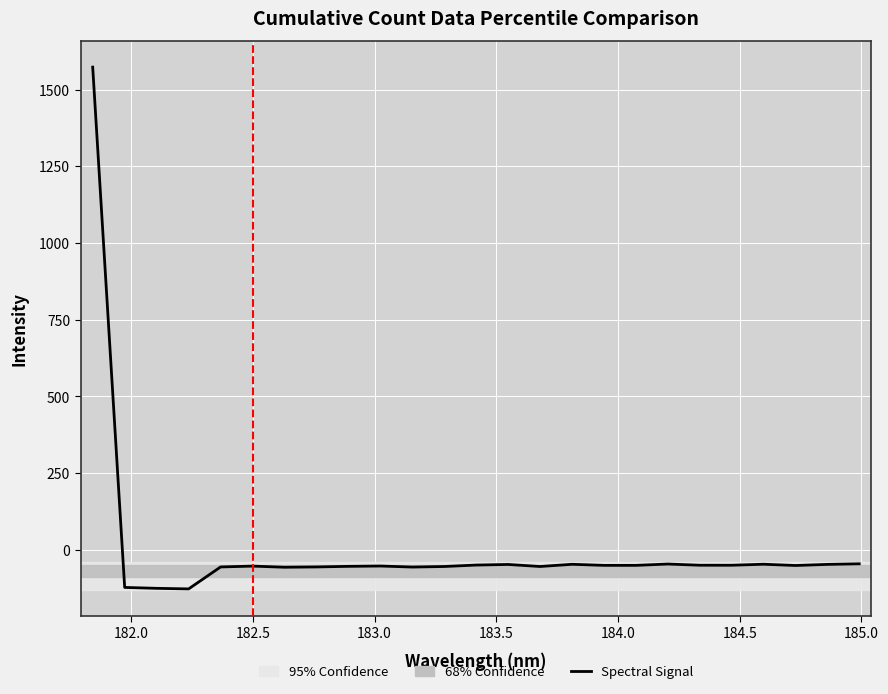

True or false: the data has more than 2 interior local peaks.

True